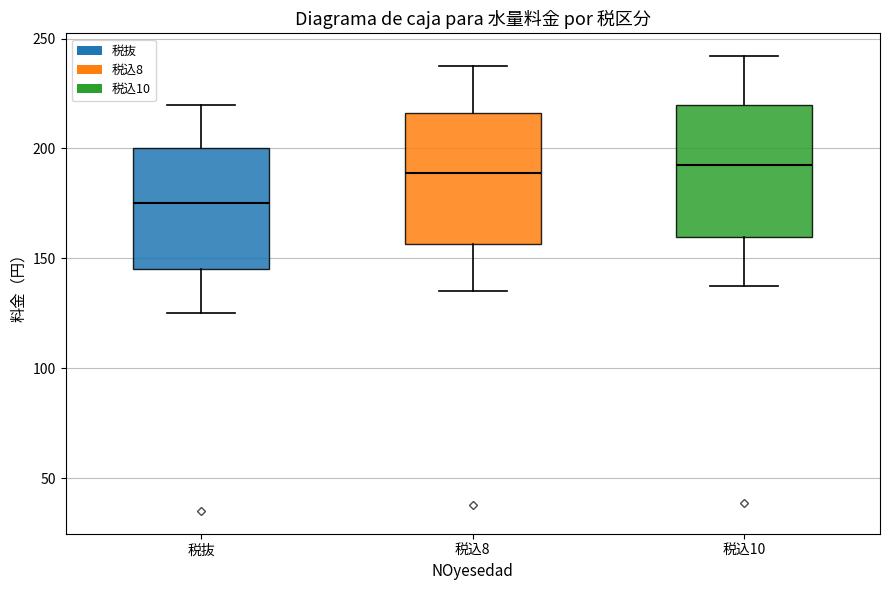

Reading left to right, read every box against the y-axis: the position of its median line, the range the box covers, and the ends of its whiskers. The values are not printed on the chart, so give them approximately, as read against the axis.

税抜: median 175, box 145 to 200, whiskers 125 to 220
税込8: median 190, box 155 to 215, whiskers 135 to 240
税込10: median 195, box 160 to 220, whiskers 140 to 240